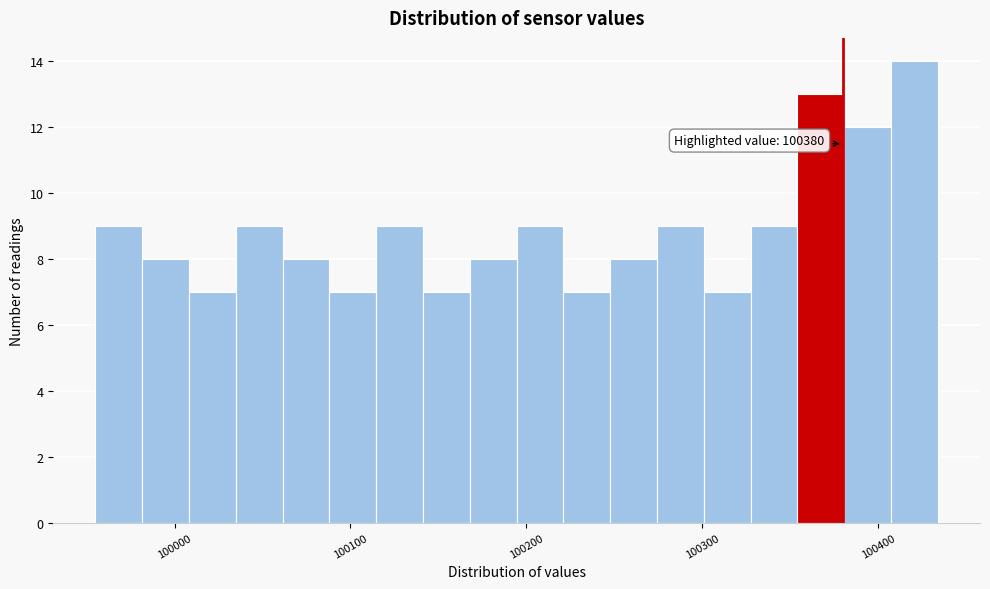

Read against the x-axis, roughly where is the centre of the tallest bar?

100420